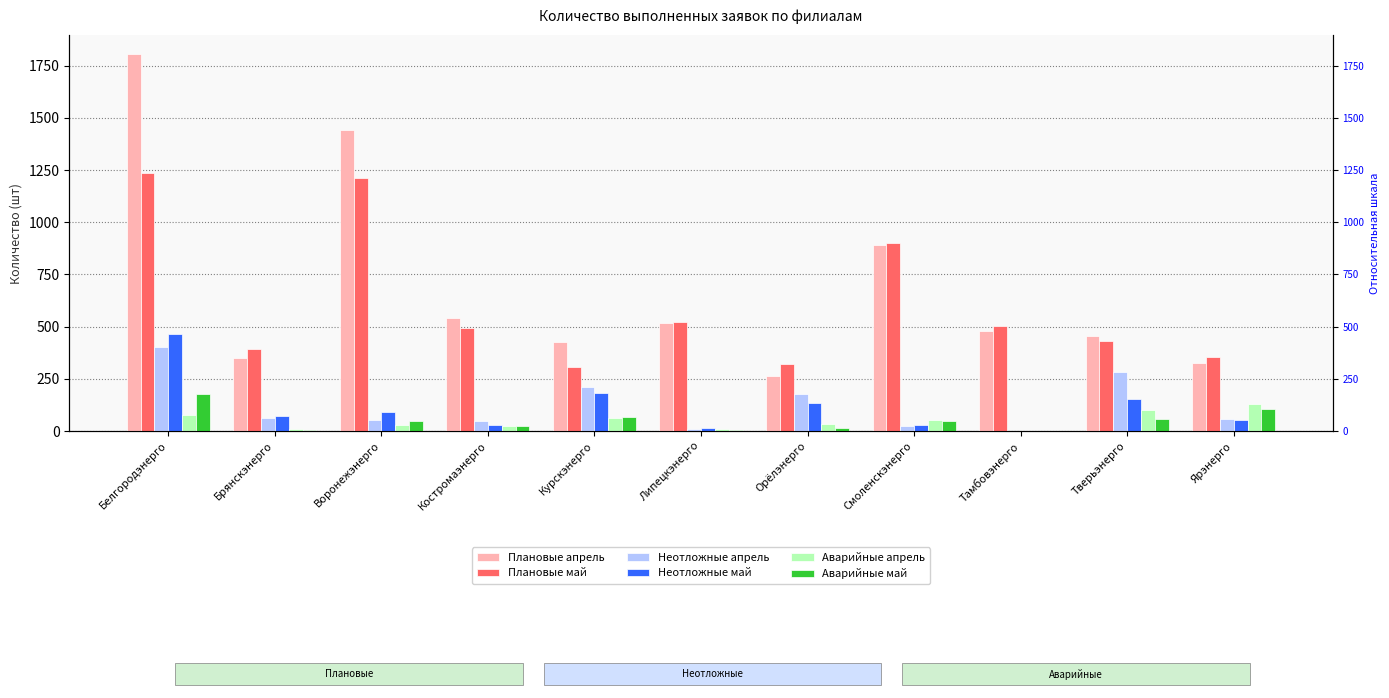

Rank the series by their maximum value, from highest to lowest.

Плановые апрель, Плановые май, Неотложные май, Неотложные апрель, Аварийные май, Аварийные апрель